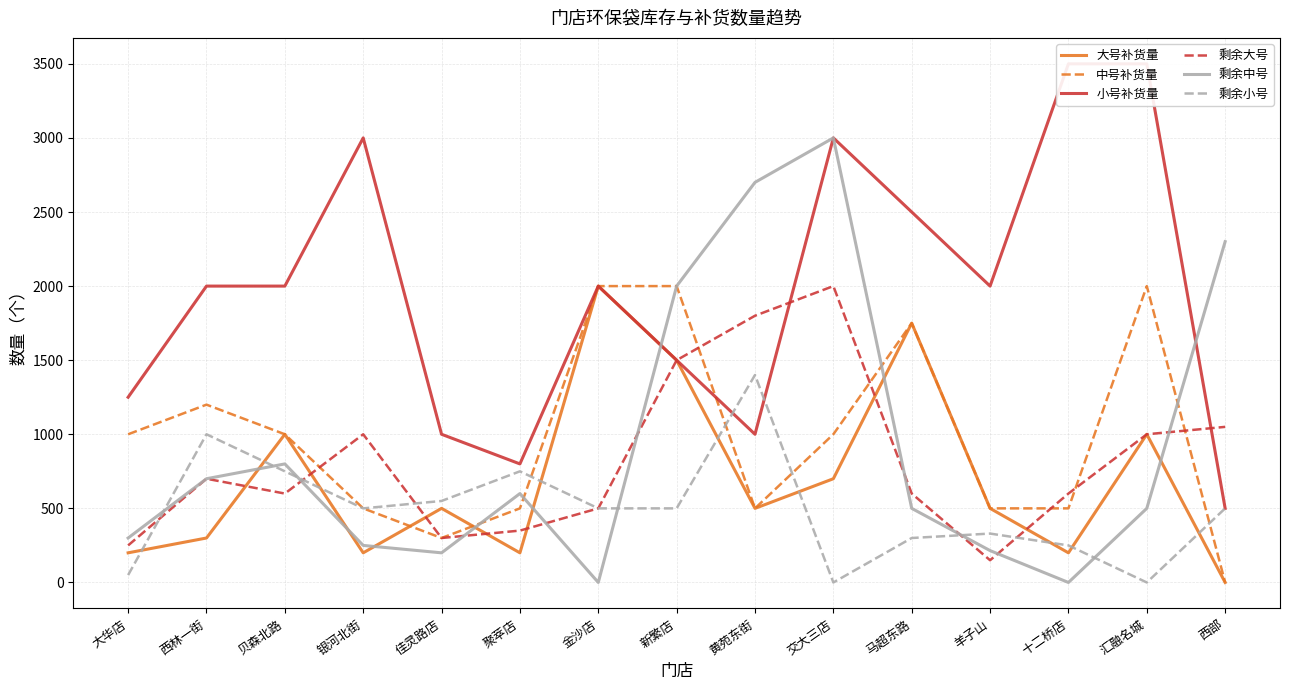

How many positive values does the 大号补货量 series have?

14